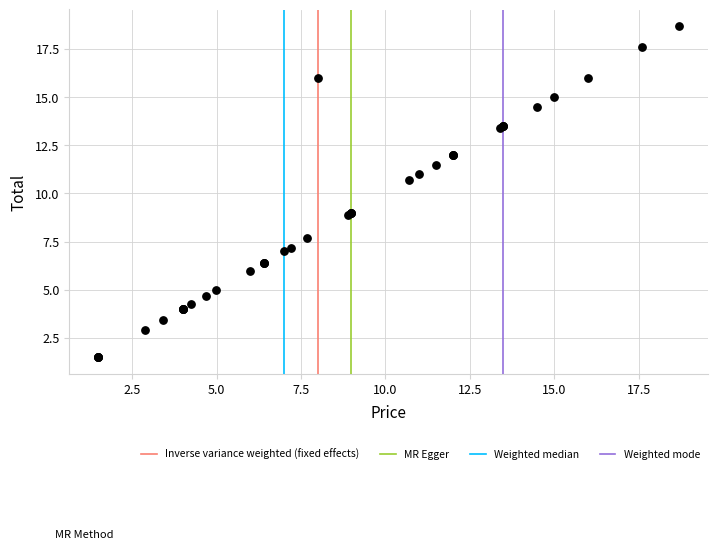

What Y value in the scatter plot is closest to 10?

10.7